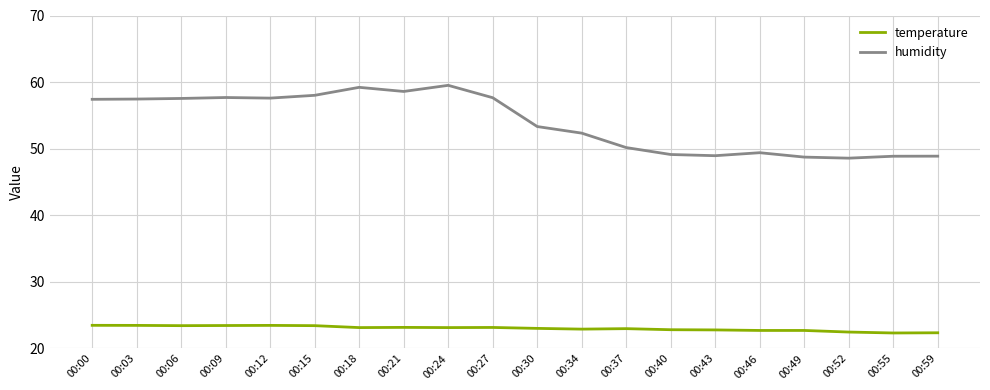

True or false: humidity has a value of 24.2 at 00:49.

False